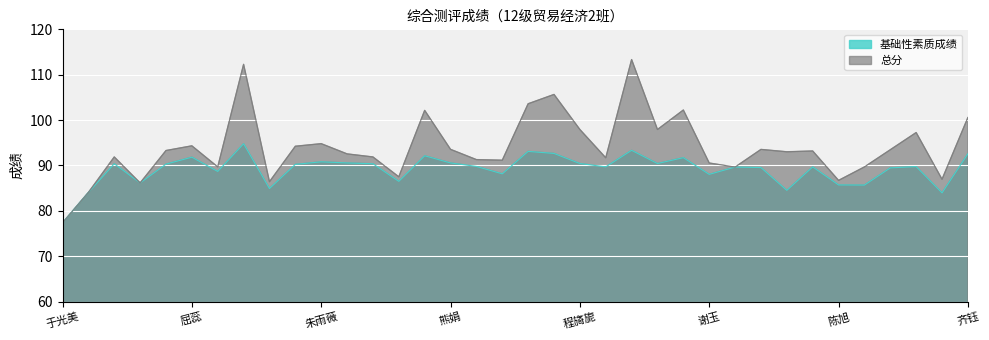

Which series has the widest spread of values?

总分